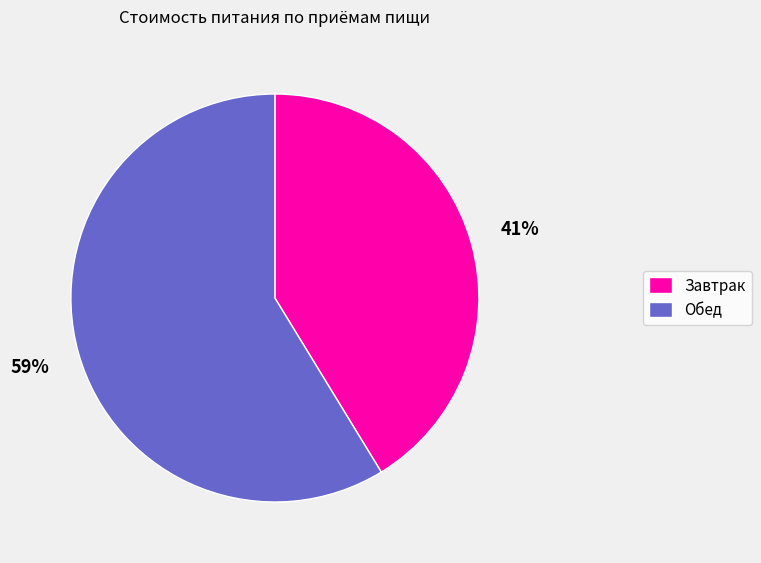

What is the ratio of the value at Завтрак to the value at Обед?

0.7